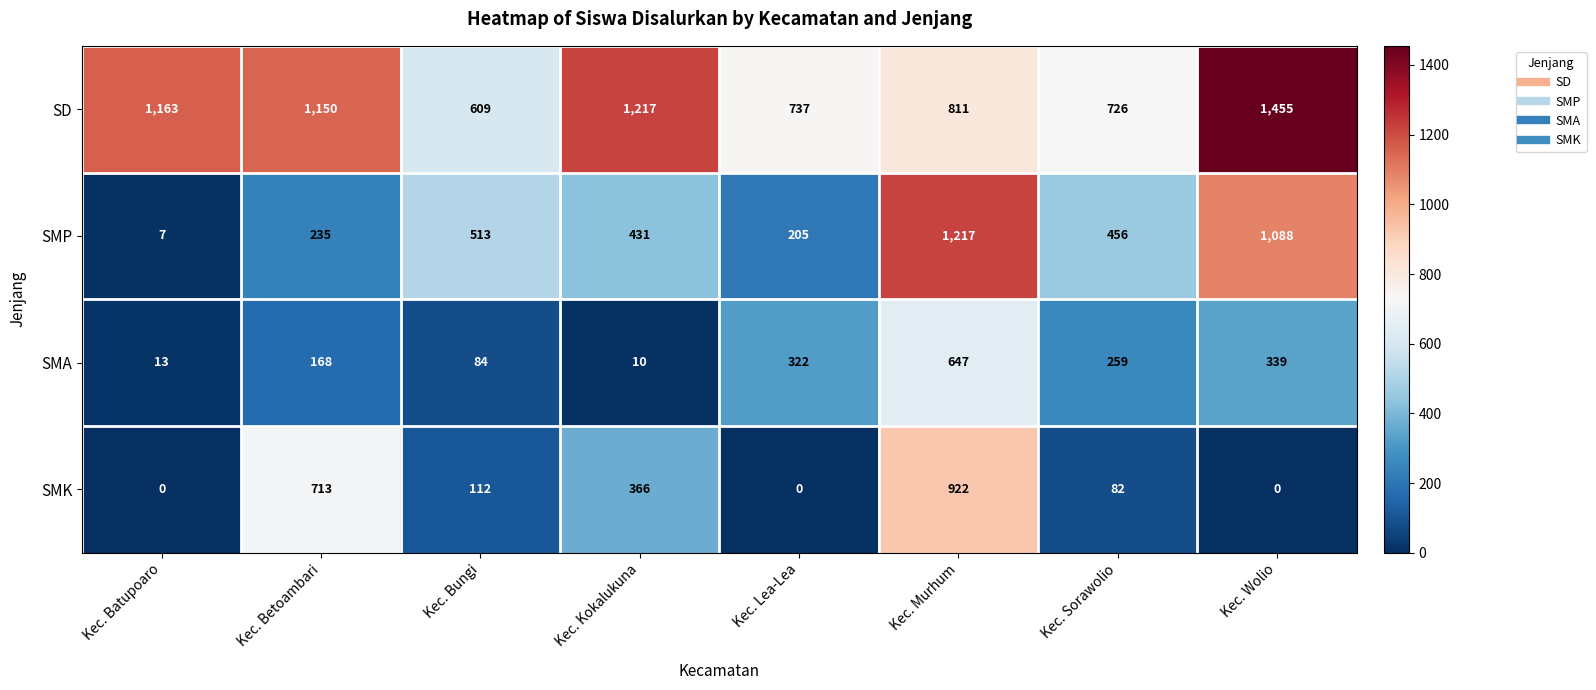

What is the total value across all series at Kec. Lea-Lea?

1264